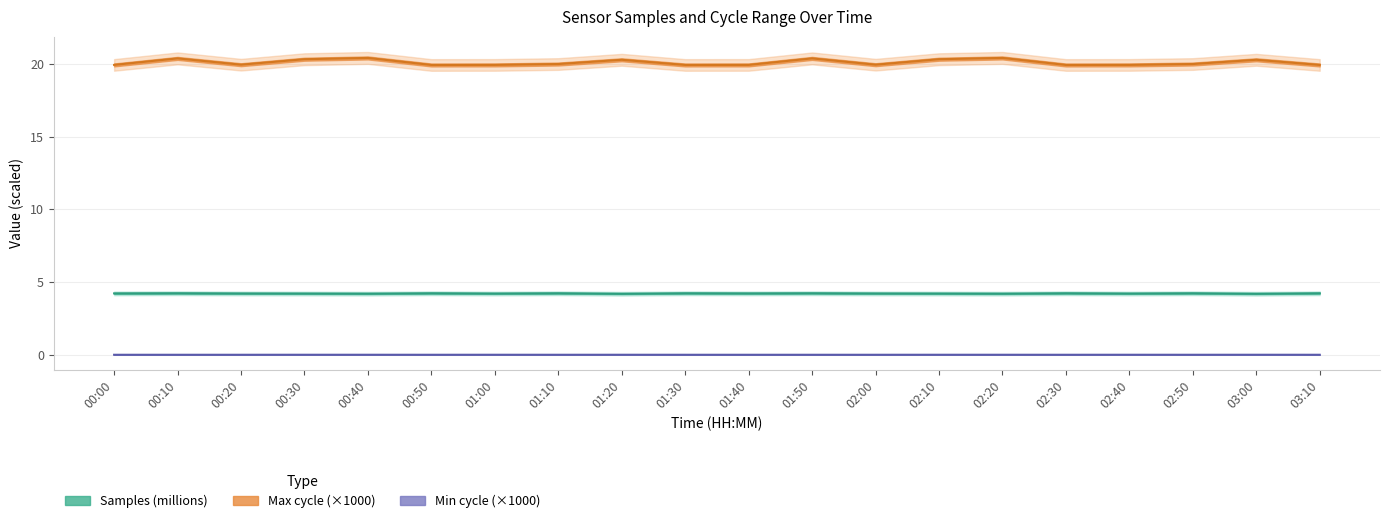

Rank the series by their average value, from lowest to highest.

Min_cycle, Samples, Max_cycle